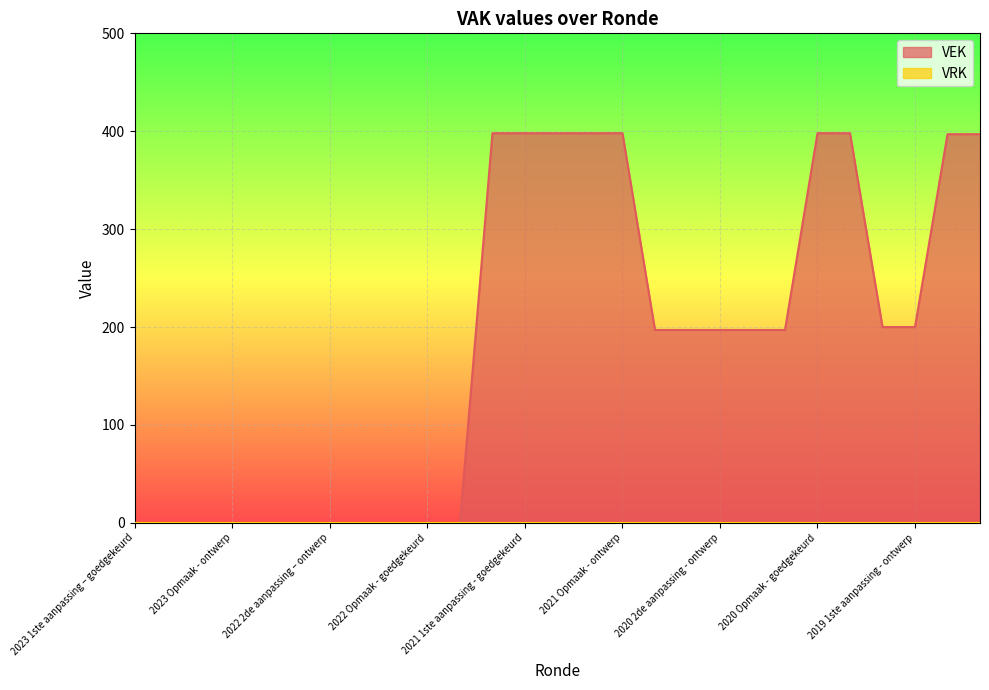

What is the difference between the maximum and minimum values?

398